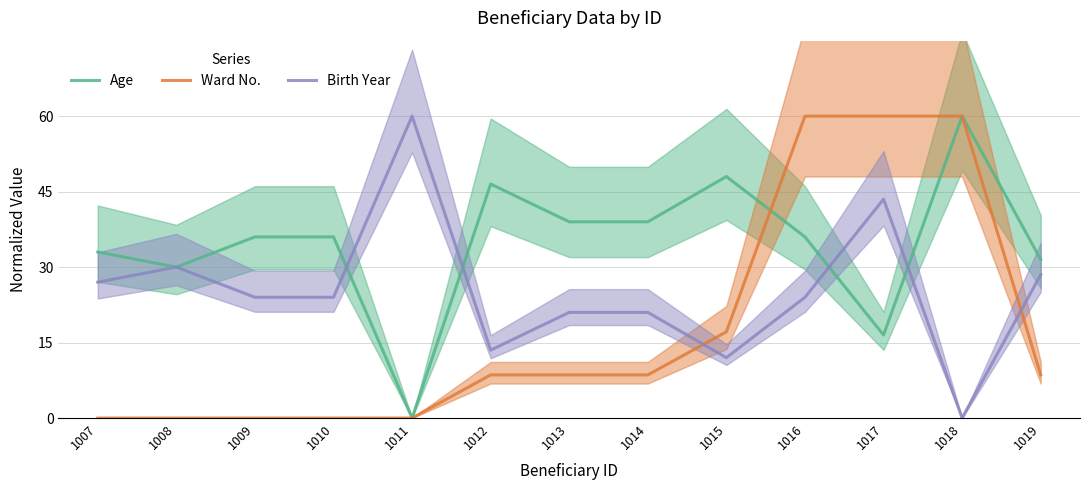

Reading left to right, transcribe all the data shown in this chart.

Age: 33.0	30.0	36.0	36.0	0.0	46.5	39.0	39.0	48.0	36.0	16.5	60.0	31.5
Ward No.: 0.0	0.0	0.0	0.0	0.0	8.6	8.6	8.6	17.1	60.0	60.0	60.0	8.6
Birth Year: 27.0	30.0	24.0	24.0	60.0	13.5	21.0	21.0	12.0	24.0	43.5	0.0	28.5